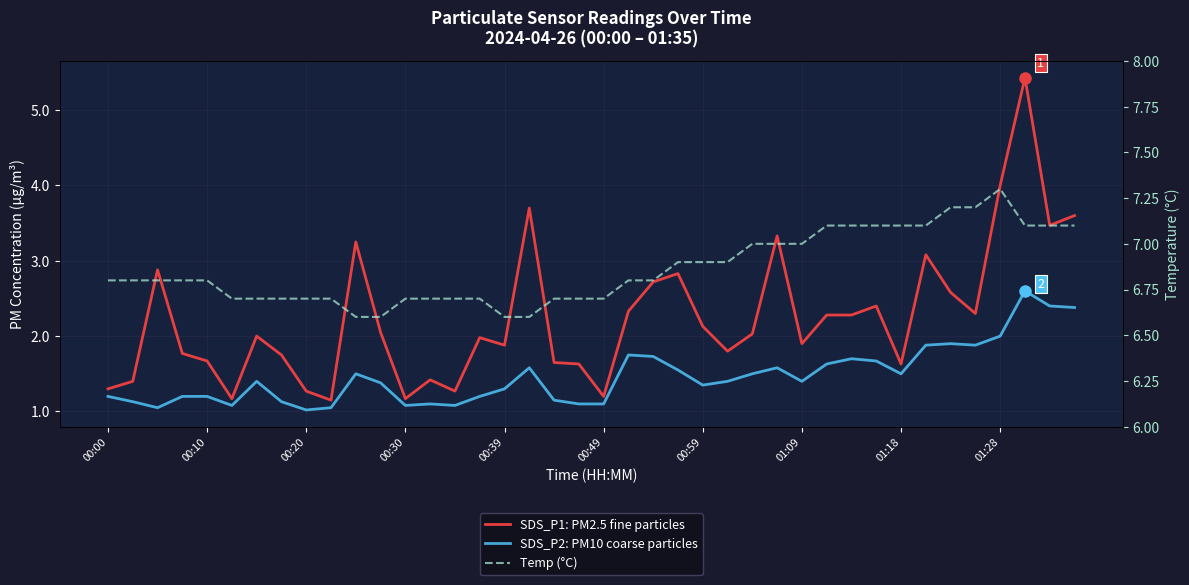

What is the difference between the SDS_P1: PM2.5 fine particles values at 00:20 and 11?

0.8